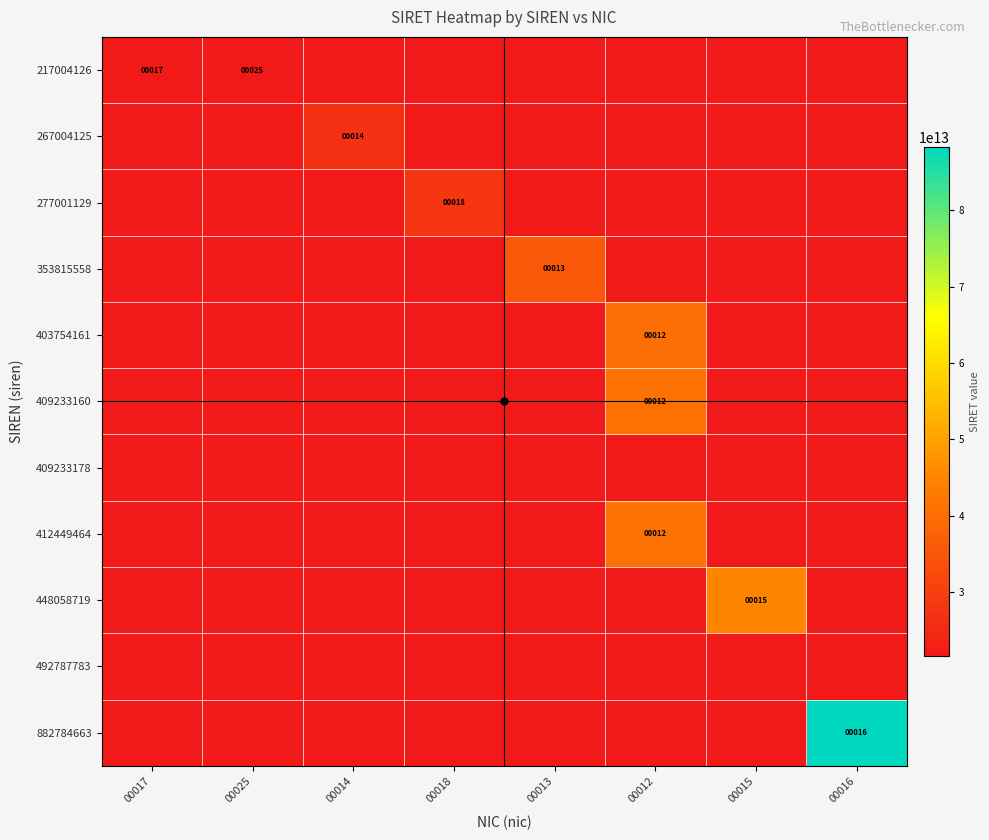

True or false: 217004126 has a value of 17 at 00017.

True